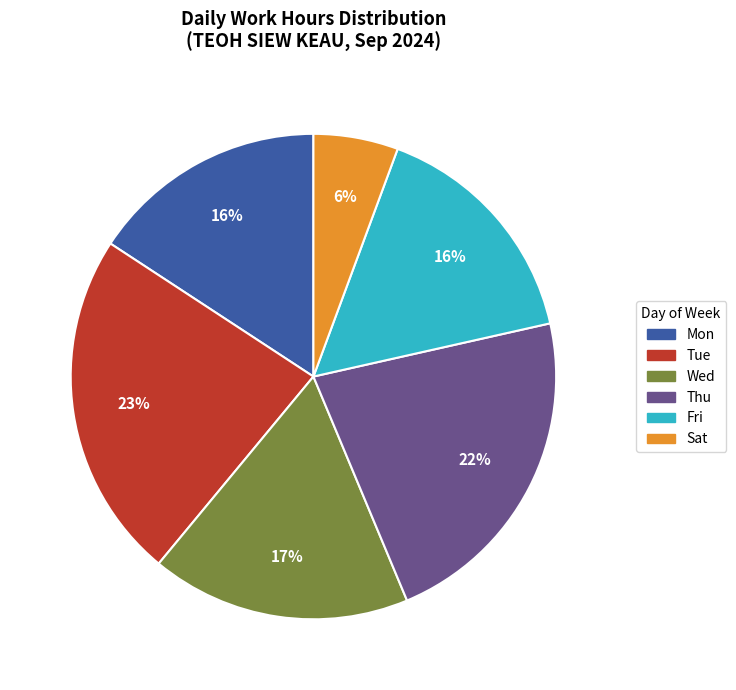

Is there any slice that represents more than half of the pie?

No